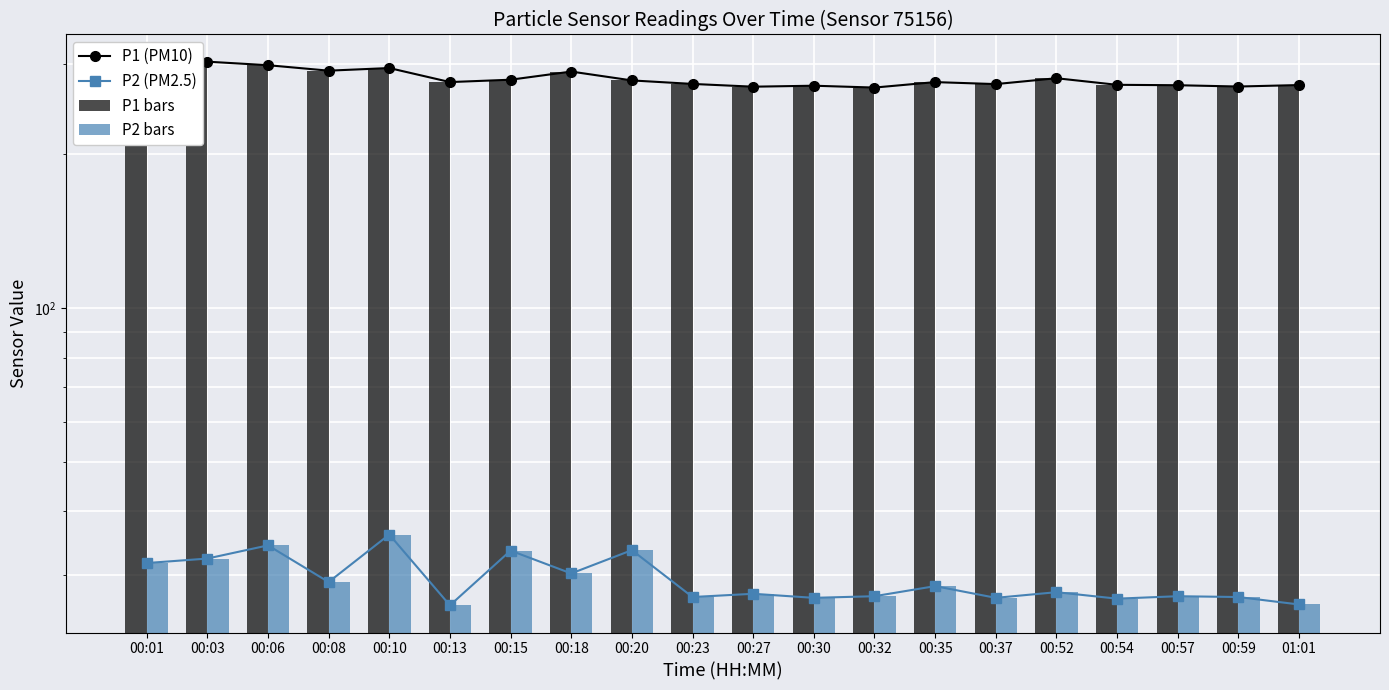

Which has a higher value, 00:08 or 00:37?

00:08